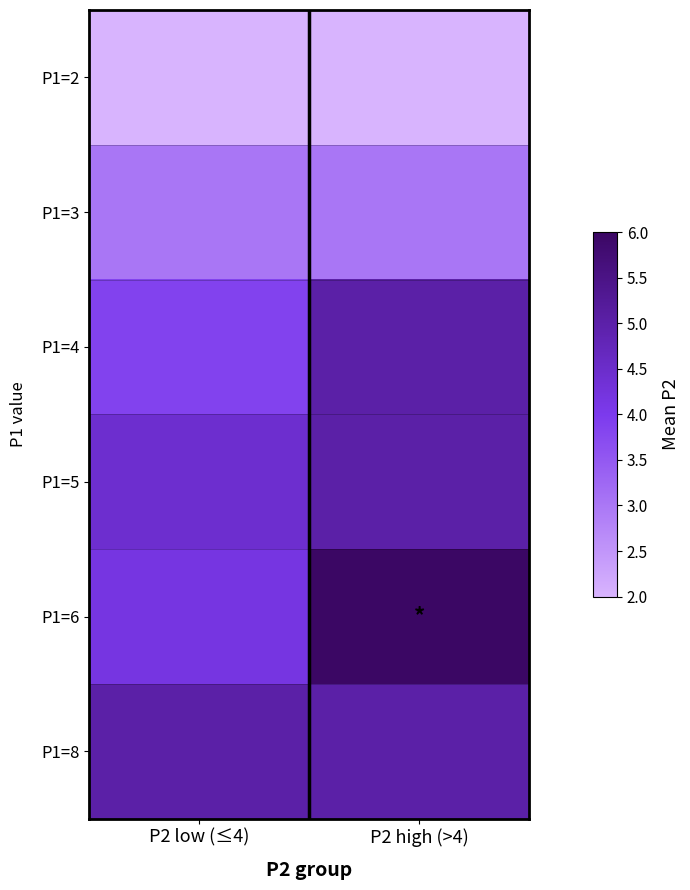

List the series in order of their peak value, highest first.

P1=6, P1=4, P1=5, P1=8, P1=3, P1=2